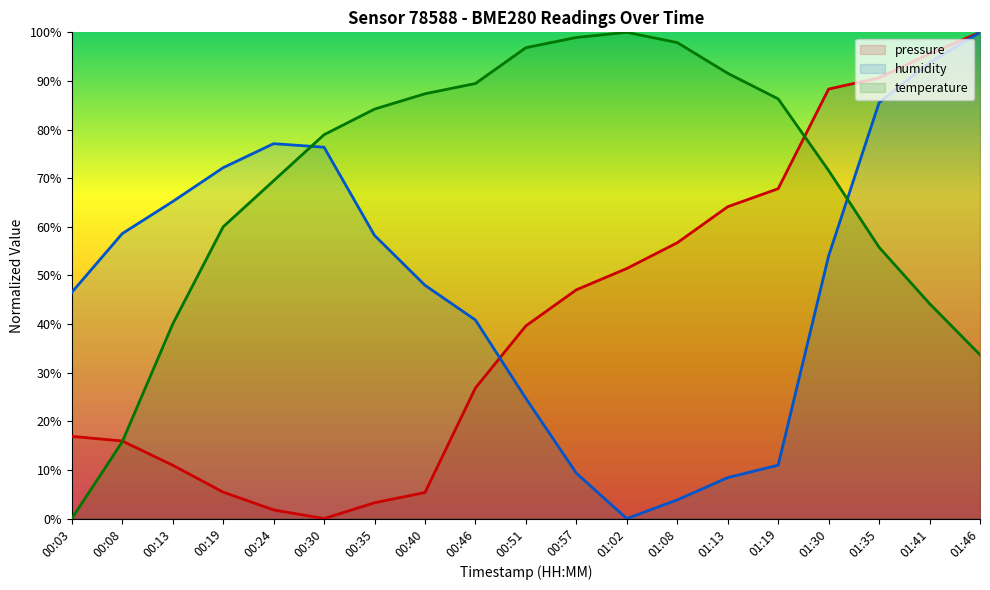

At which label does pressure first exceed 39?

00:51